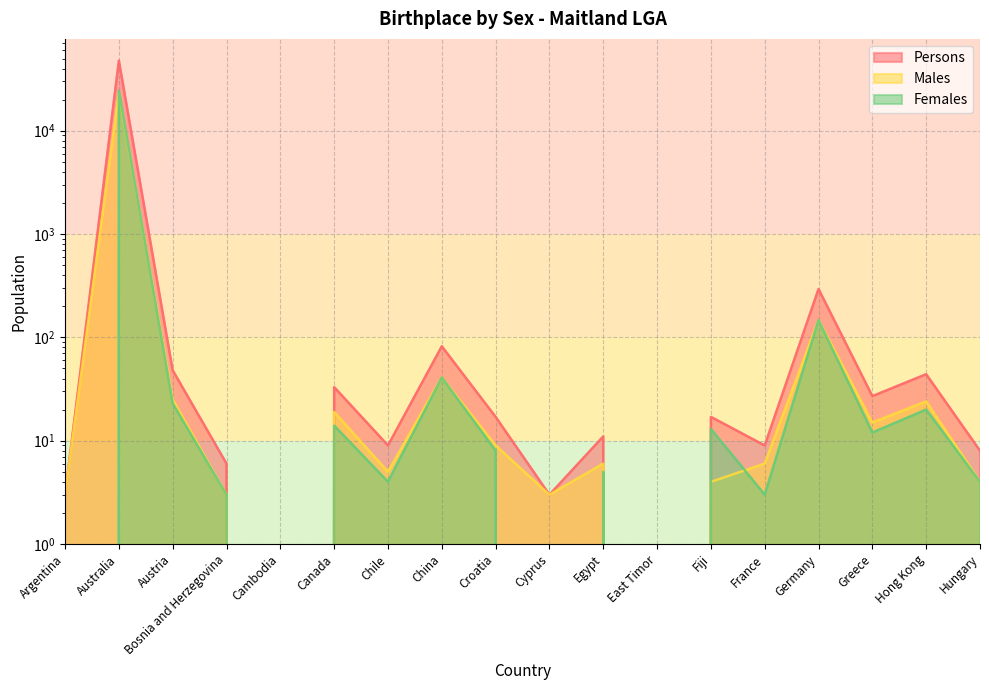

Which category has the highest value across all series?

Australia